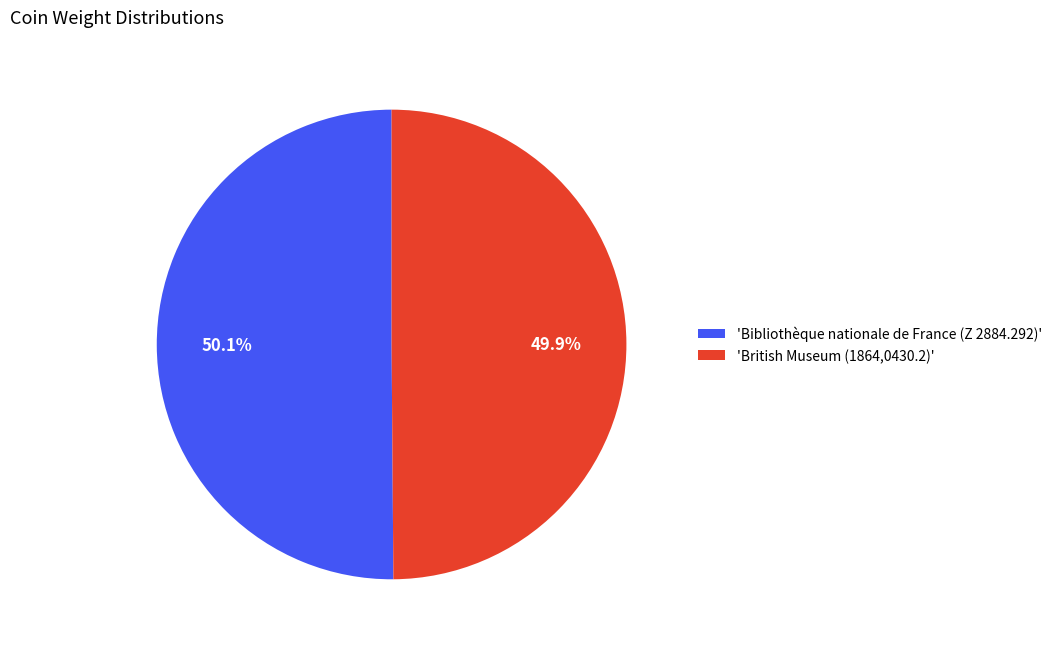

Approximately how many times larger is the value at 'Bibliothèque nationale de France (Z 2884.292)' compared to 'British Museum (1864,0430.2)'?

1.0